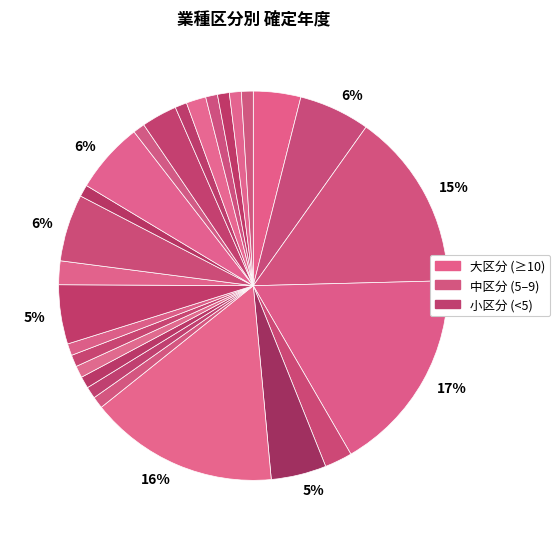

Which category has the smallest portion of the pie?

特８